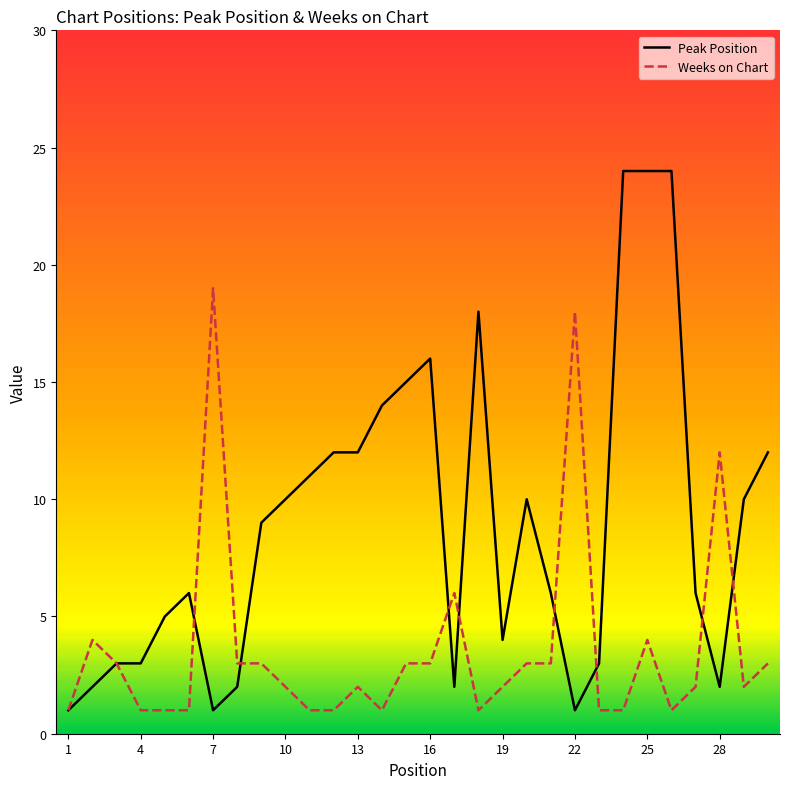

List the series in order of their overall mean, lowest first.

Weeks on Chart, Peak Position